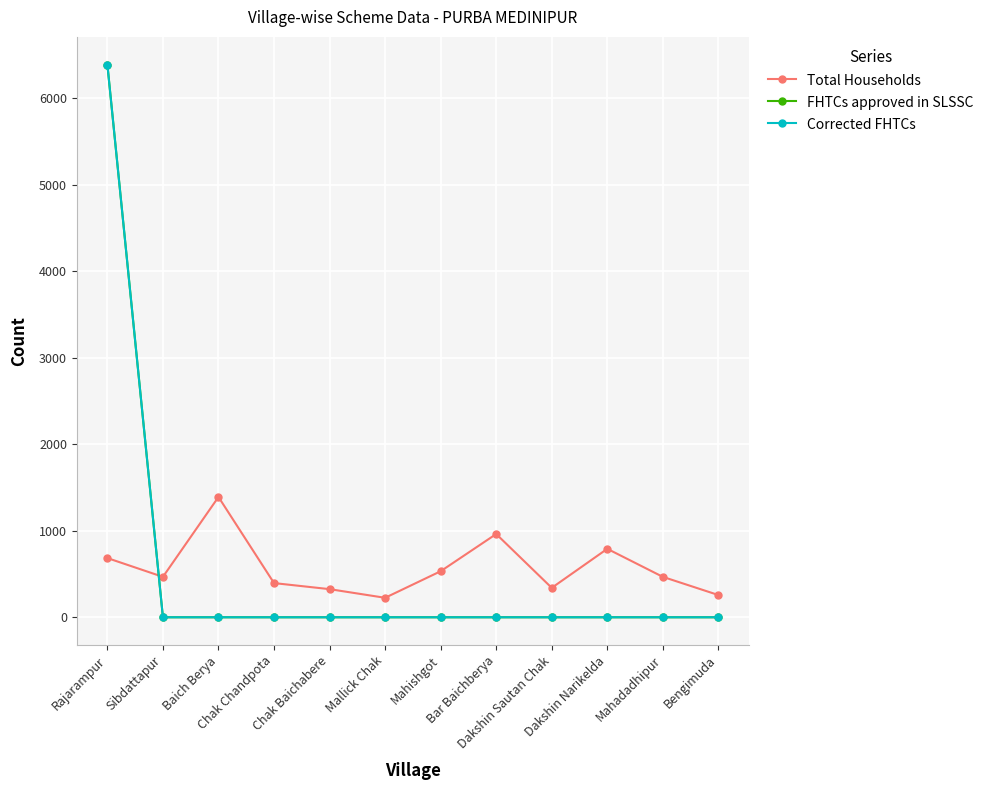

True or false: FHTCs approved in SLSSC and Corrected FHTCs cross at least once.

False